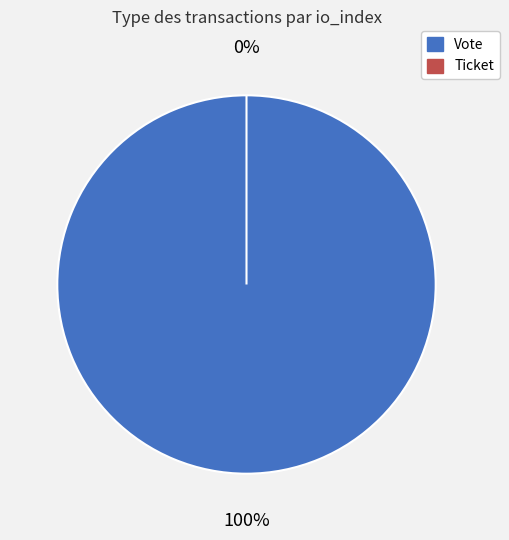

The Vote slice represents 100% of the pie. True or false?

True